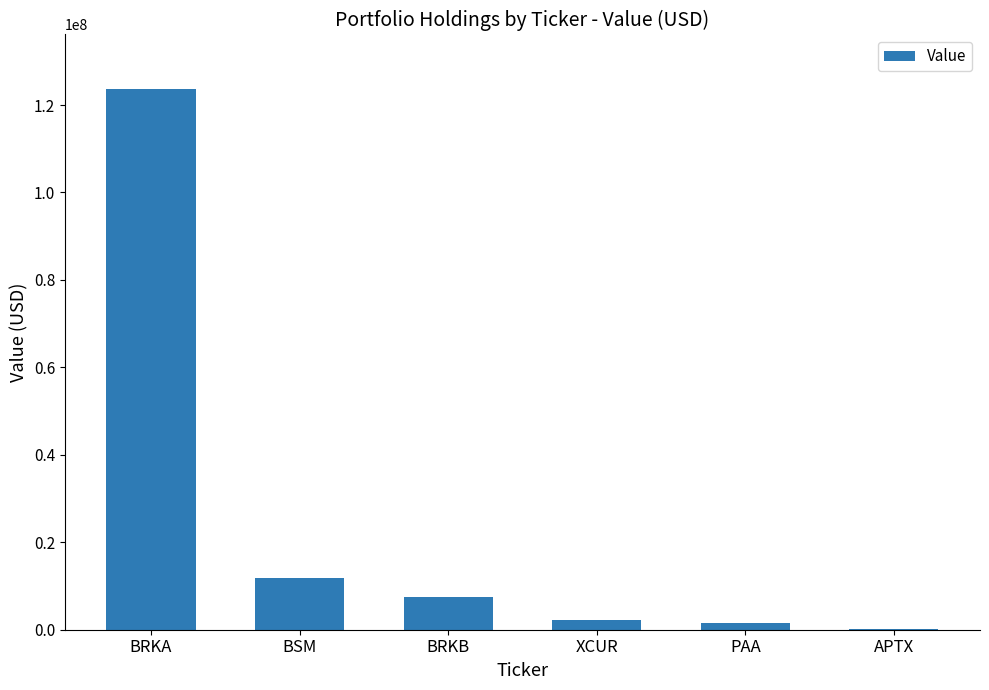

Are the bars horizontal?

No